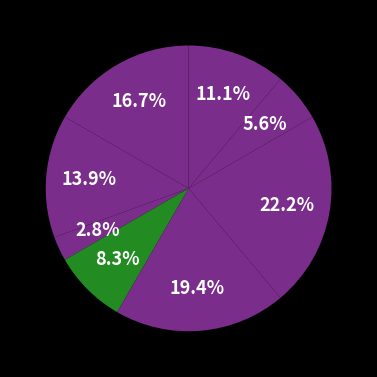

How many slices are in this pie chart?

8